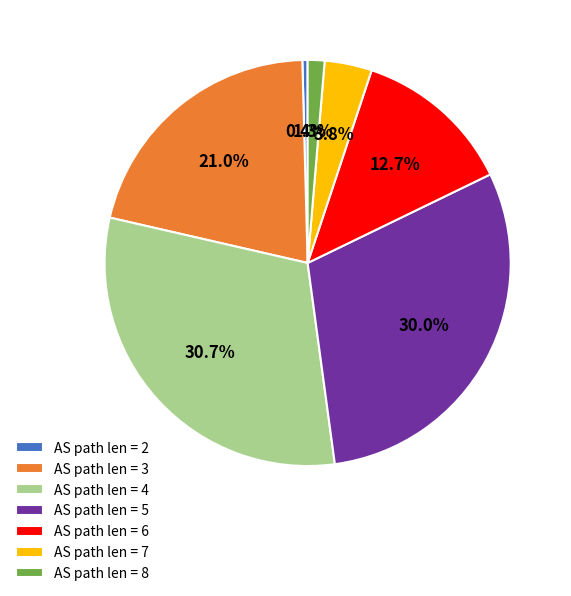

Which has a higher value, AS path len = 5 or AS path len = 2?

AS path len = 5